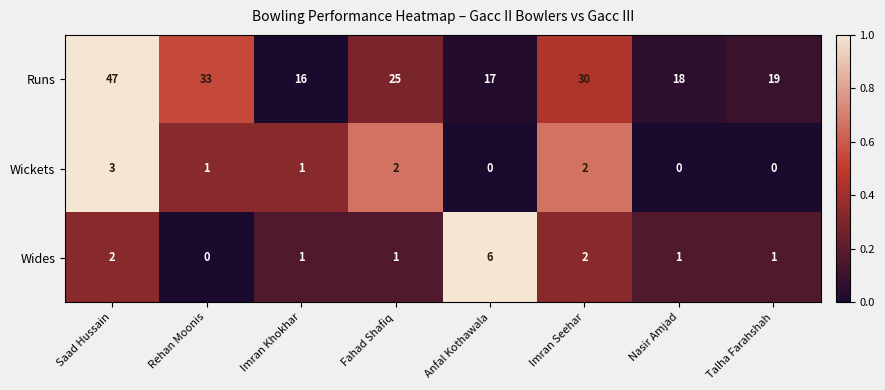

Which series has the widest spread of values?

Runs